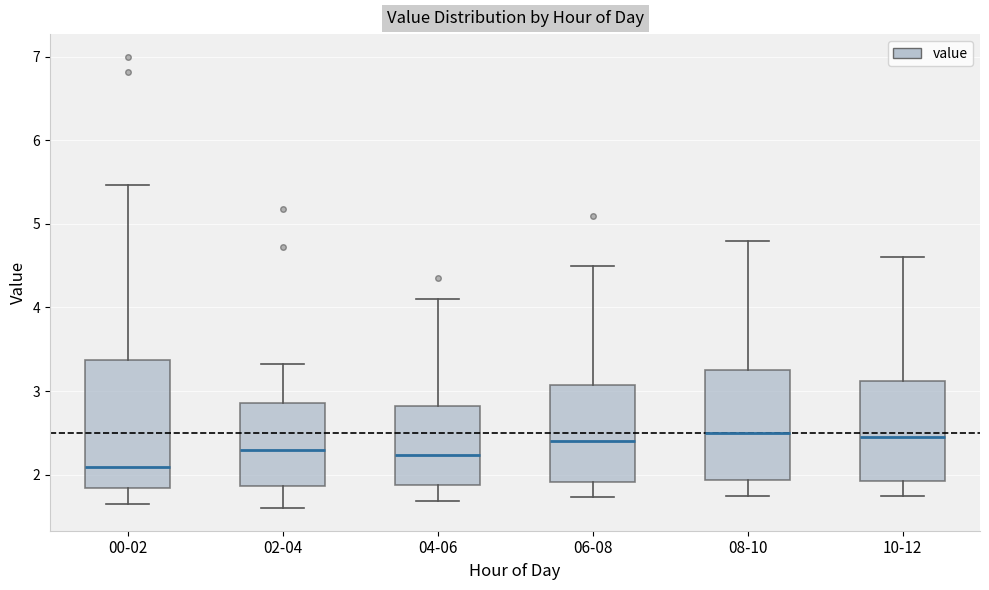

Reading left to right, transcribe this box plot: for each box, give where its median line is, the range the box spans, and where its two whiskers end, as read against the y-axis. The values are not printed on the chart, so give them approximately, as read against the axis.

00-02: median 2.1, box 1.8 to 3.4, whiskers 1.7 to 5.5
02-04: median 2.3, box 1.9 to 2.9, whiskers 1.6 to 3.3
04-06: median 2.2, box 1.9 to 2.8, whiskers 1.7 to 4.1
06-08: median 2.4, box 1.9 to 3.1, whiskers 1.7 to 4.5
08-10: median 2.5, box 1.9 to 3.3, whiskers 1.8 to 4.8
10-12: median 2.5, box 1.9 to 3.1, whiskers 1.8 to 4.6